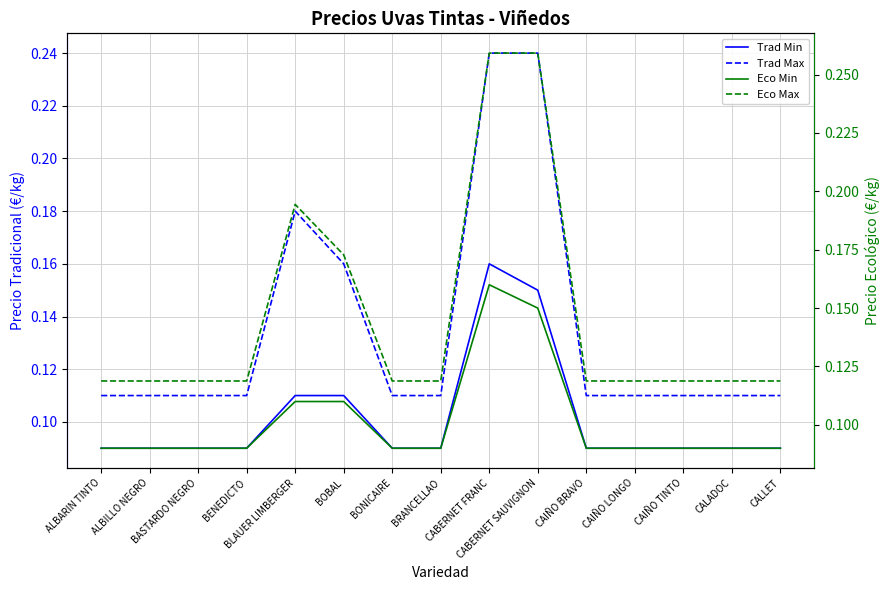

At how many categories does at least one series exceed 0?

15